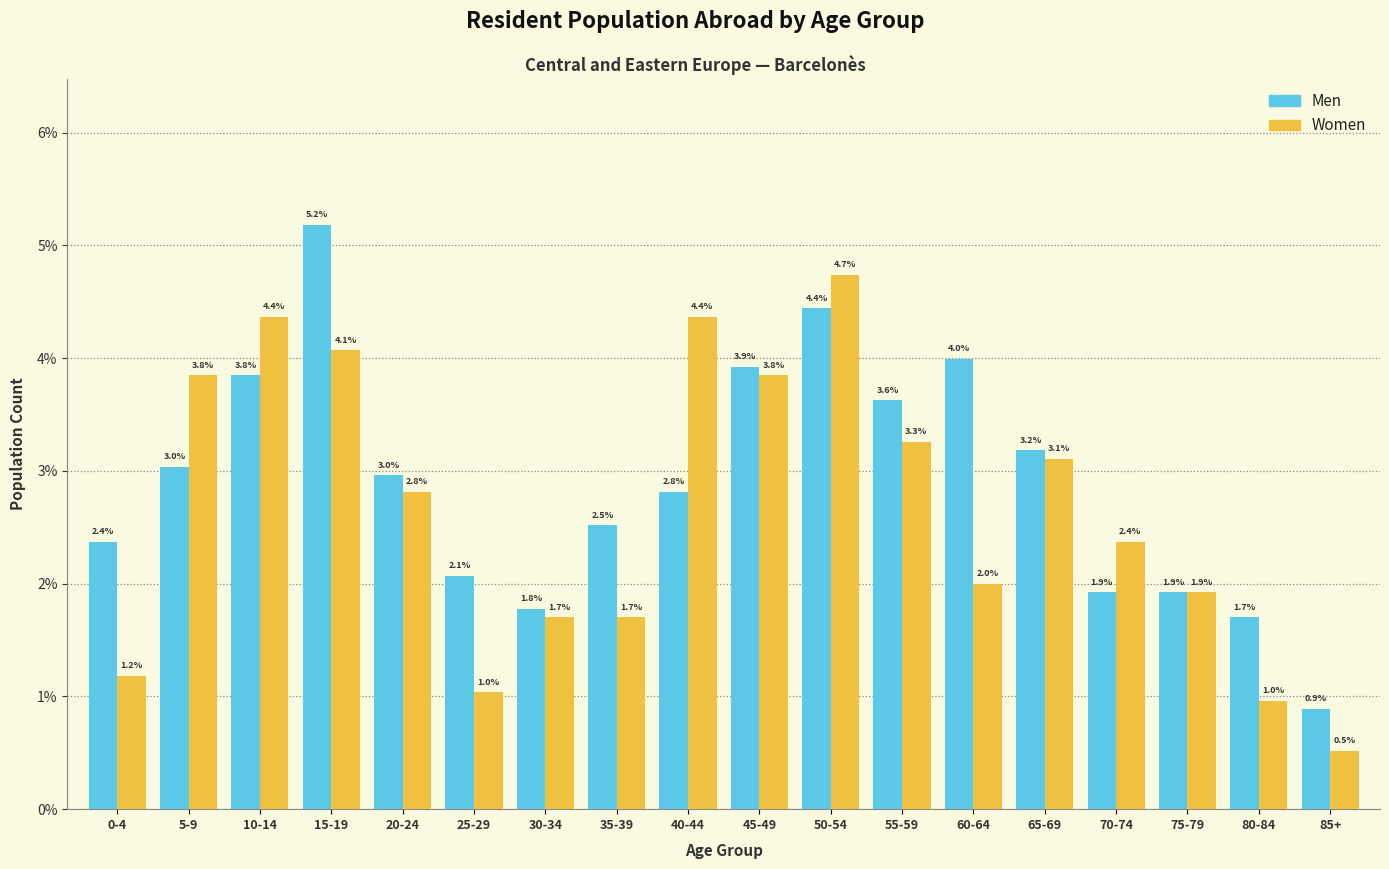

Reading right to left, transcribe all the data shown in this chart.

Men: 85+=0.9	80-84=1.7	75-79=1.9	70-74=1.9	65-69=3.2	60-64=4.0	55-59=3.6	50-54=4.4	45-49=3.9	40-44=2.8	35-39=2.5	30-34=1.8	25-29=2.1	20-24=3.0	15-19=5.2	10-14=3.8	5-9=3.0	0-4=2.4
Women: 85+=0.5	80-84=1.0	75-79=1.9	70-74=2.4	65-69=3.1	60-64=2.0	55-59=3.3	50-54=4.7	45-49=3.8	40-44=4.4	35-39=1.7	30-34=1.7	25-29=1.0	20-24=2.8	15-19=4.1	10-14=4.4	5-9=3.8	0-4=1.2